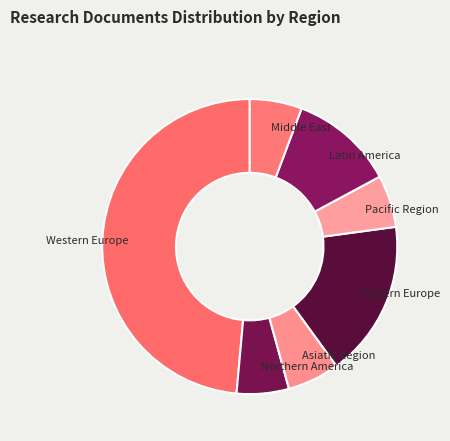

Which category has the biggest portion of the pie?

Western Europe